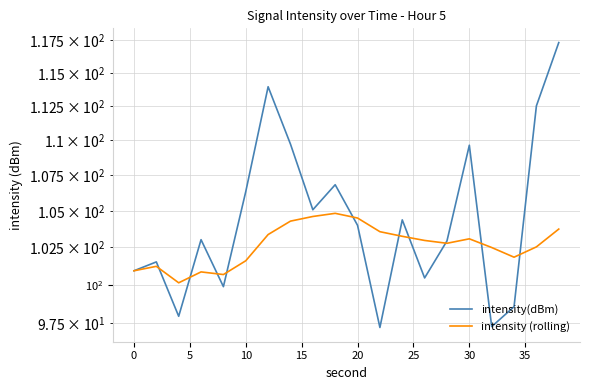

Which series has the largest total across all categories?

intensity(dBm)